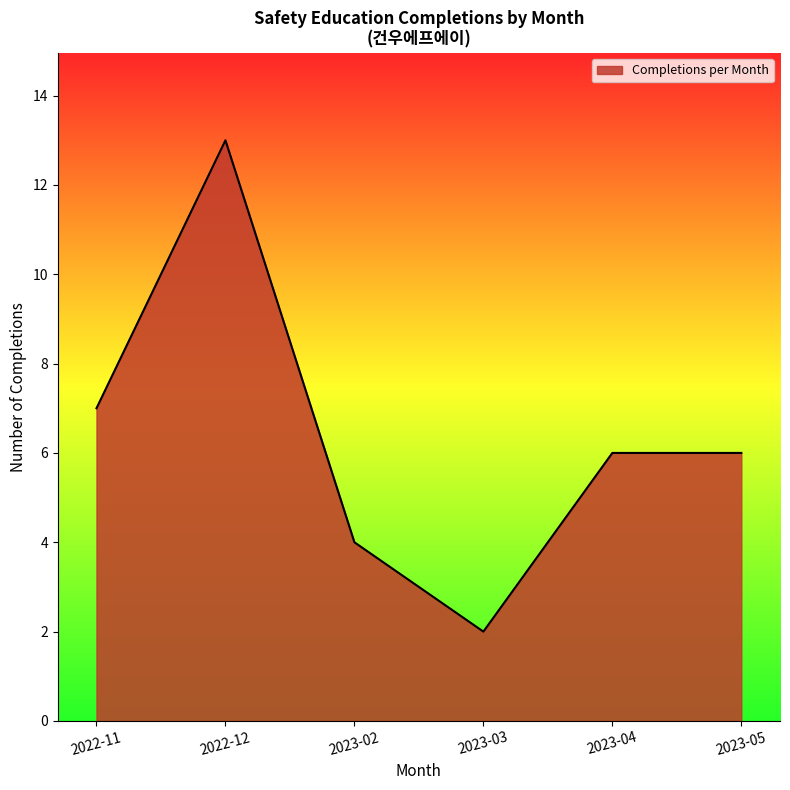

The value at 2023-05 is 6. True or false?

True